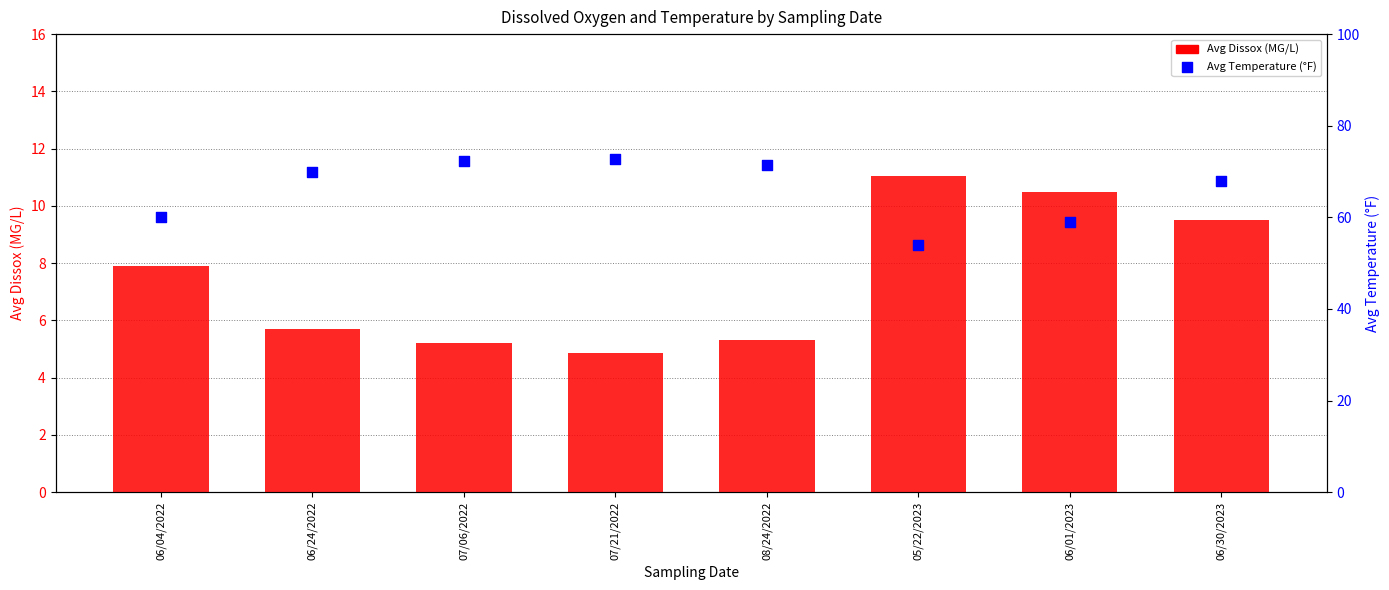

Is the value of Avg Temperature at 08/24/2022 greater than the value of Avg Dissox (MG/L) at 06/01/2023?

Yes